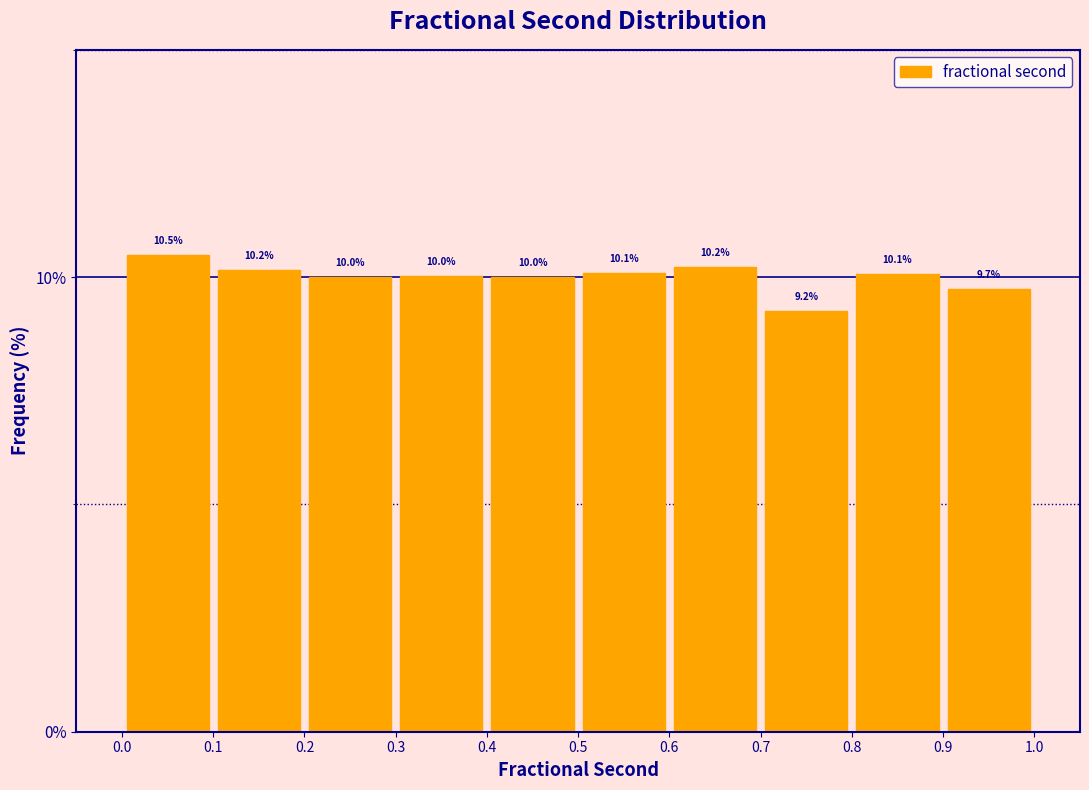

Over which range of the x-axis is the bar tallest?

0.0 to 0.1